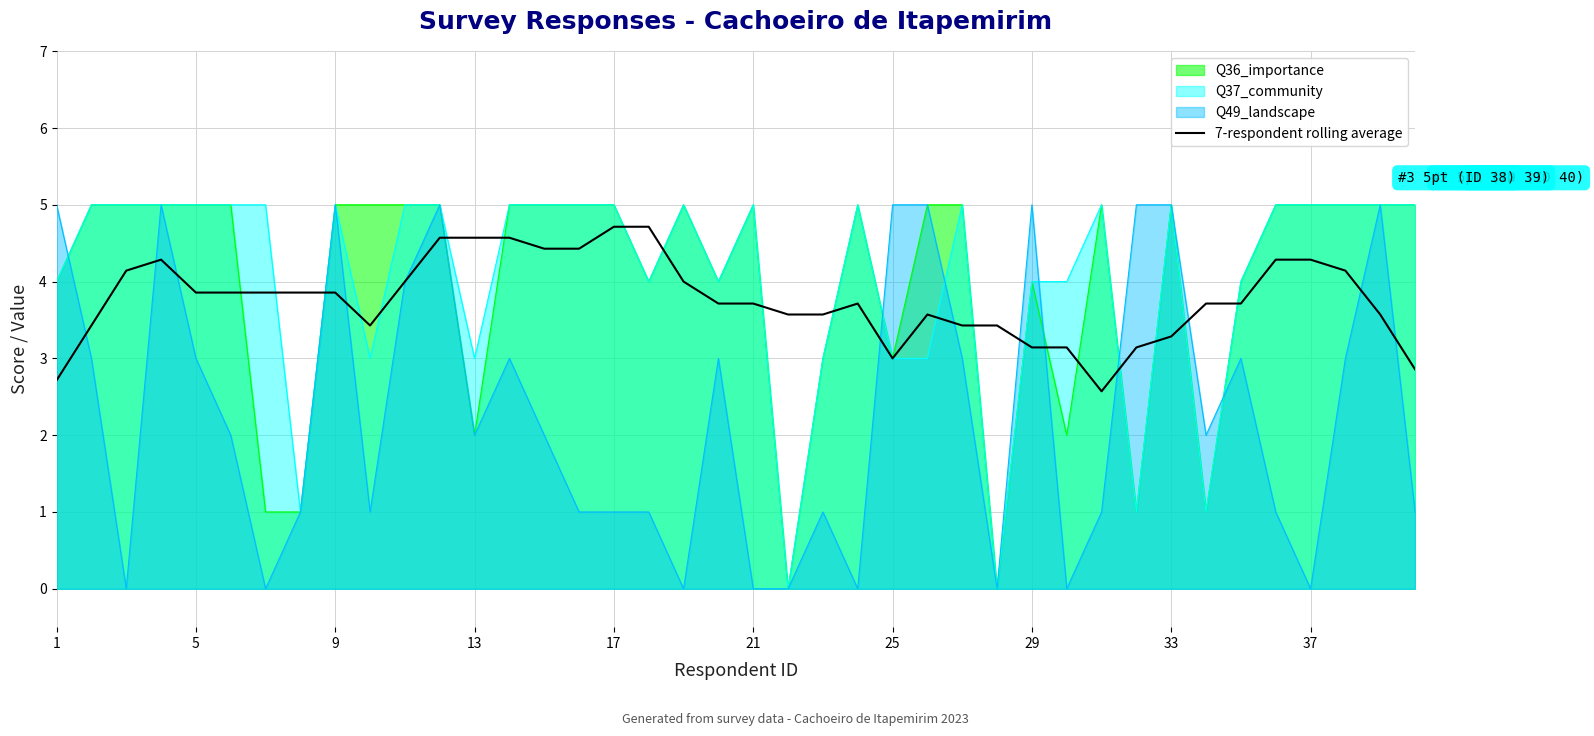

Count the number of data series in this chart.

4